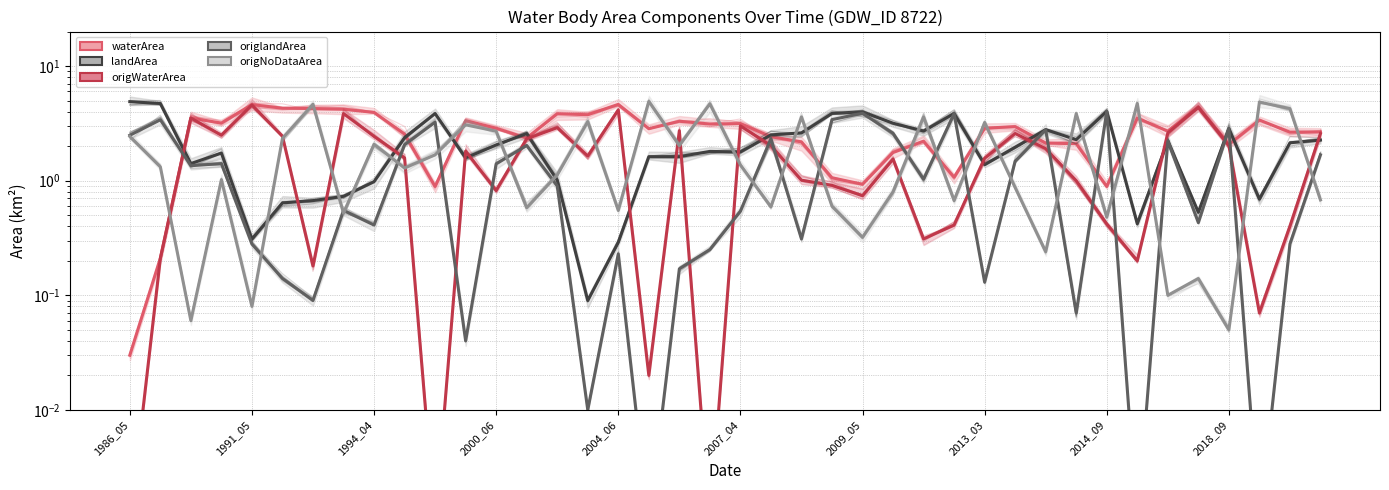

What is the value of the waterArea point at the 5th from the left?

4.6